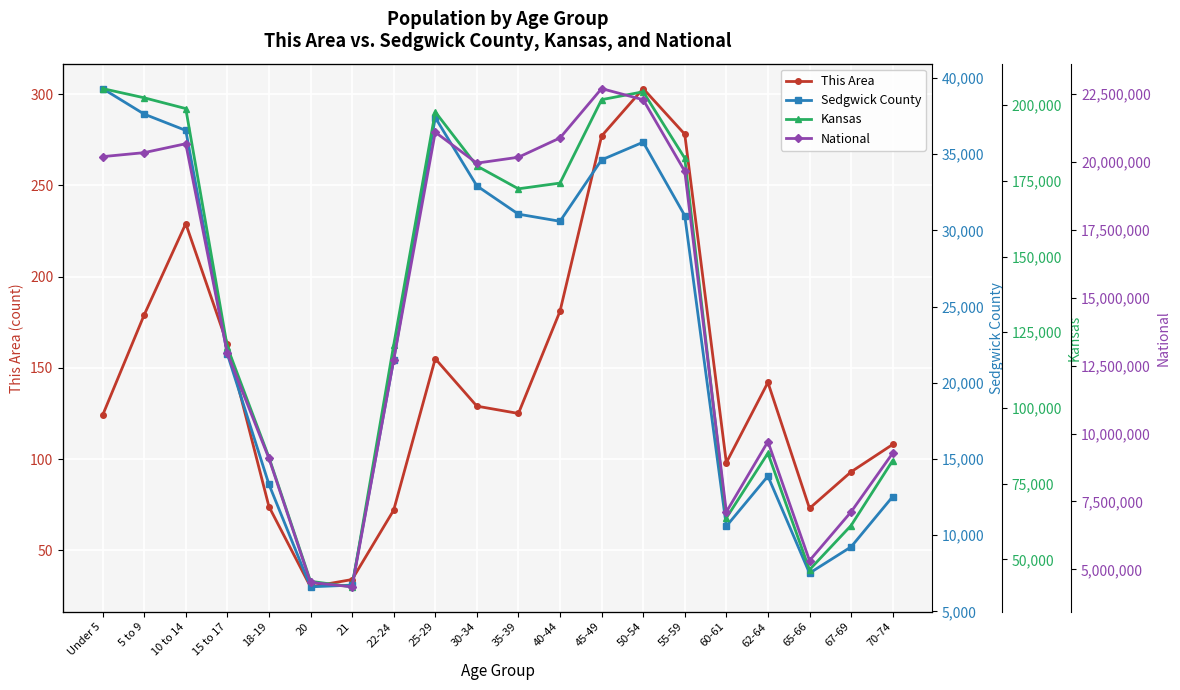

How many values in the National series exceed 19664805?

9